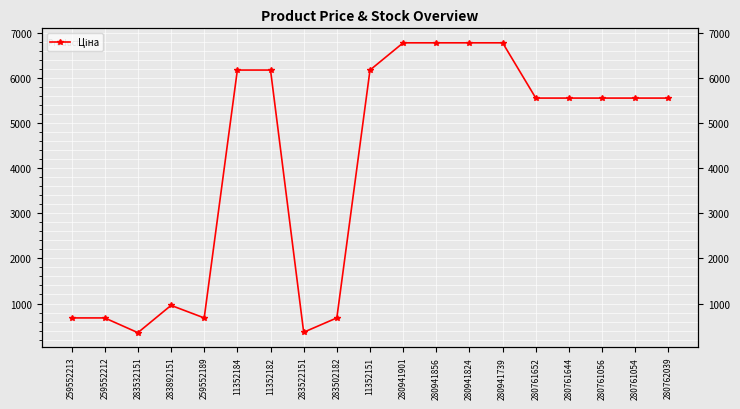

What is the change in value from 283532151 to 283892151?

+605.8